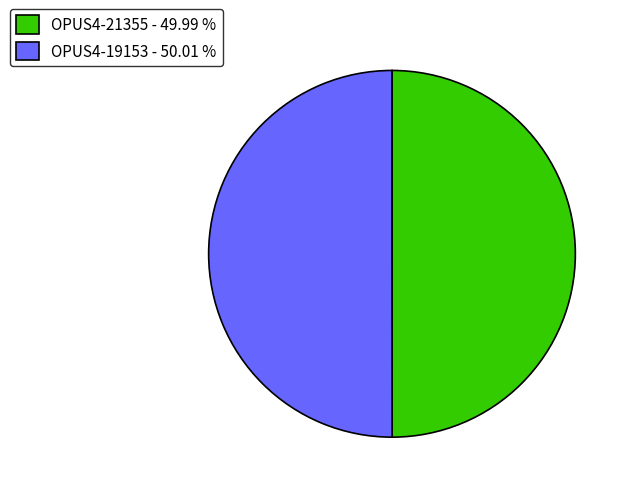

Do OPUS4-19153 - 50.01 % and OPUS4-21355 - 49.99 % together represent more than half of the pie?

Yes